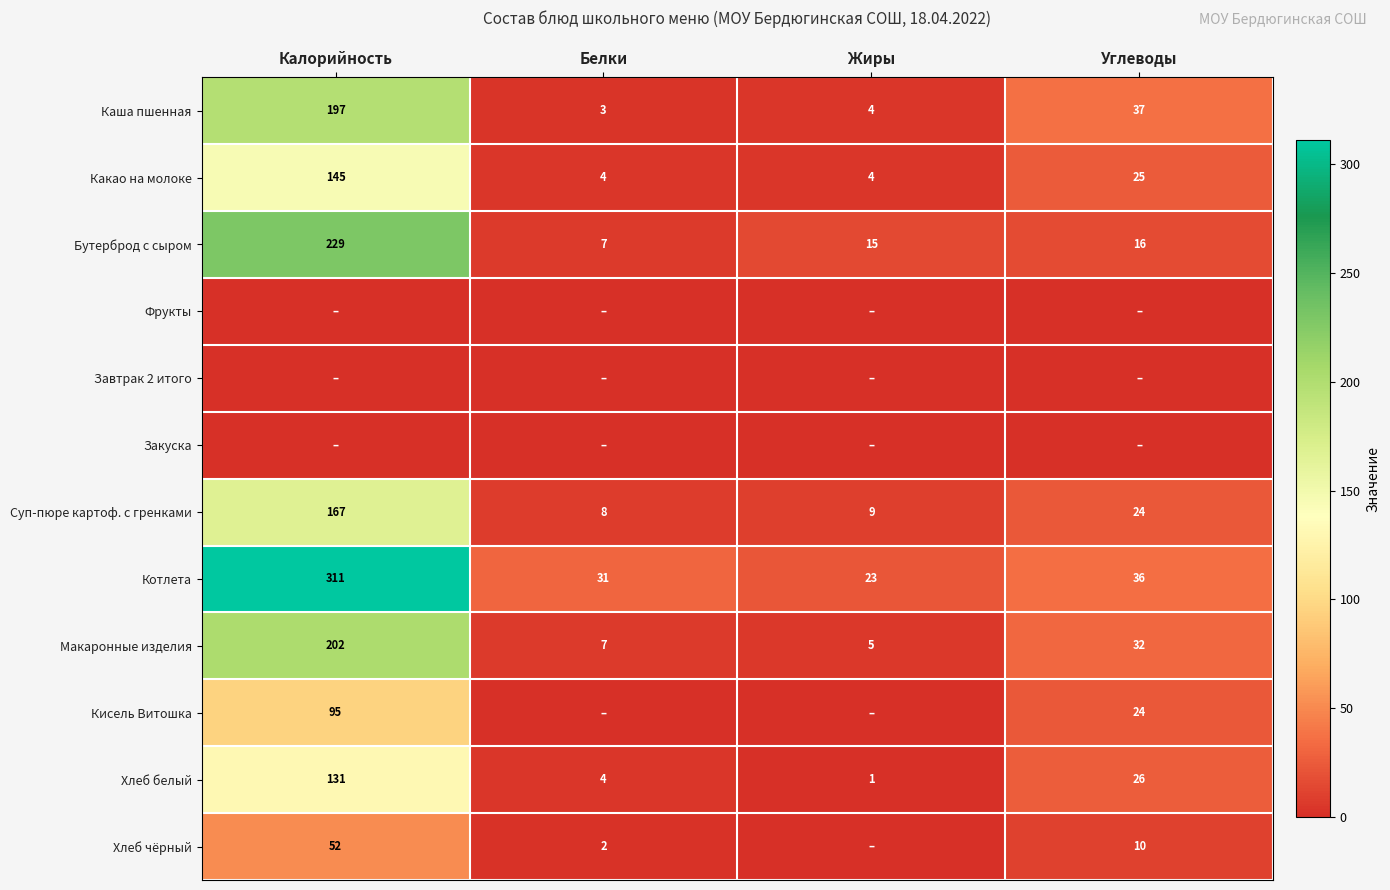

At which category is the sum across all series the highest?

Калорийность